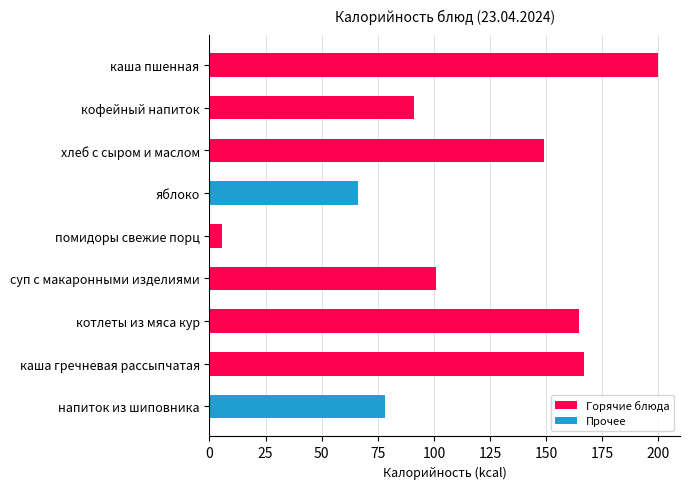

The value at хлеб с сыром и маслом is 194.9. True or false?

False